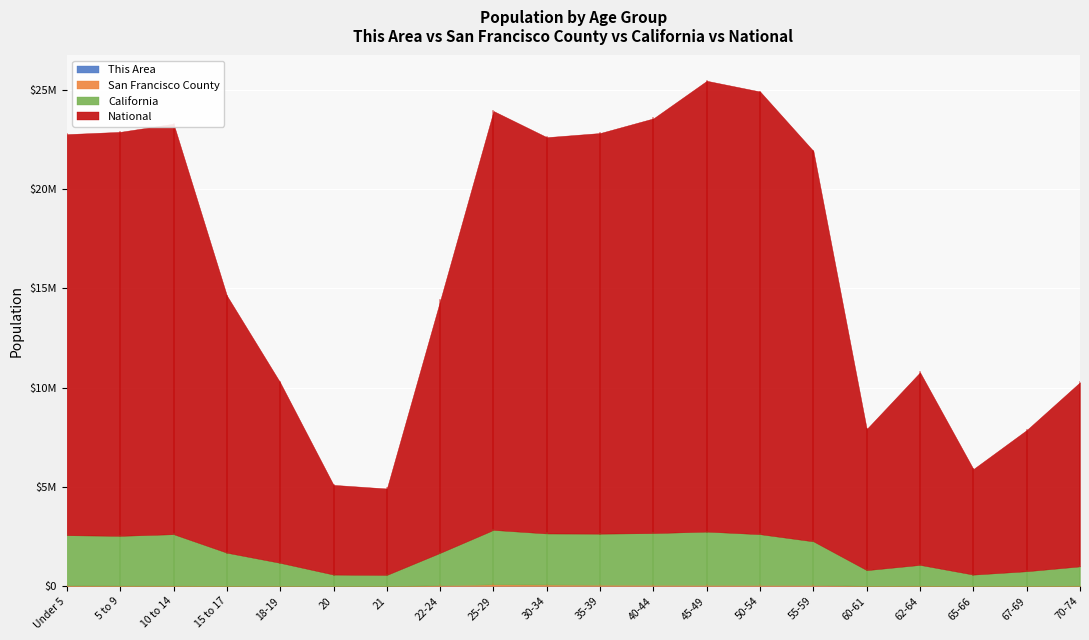

What is the label of the 15th point from the right?

20